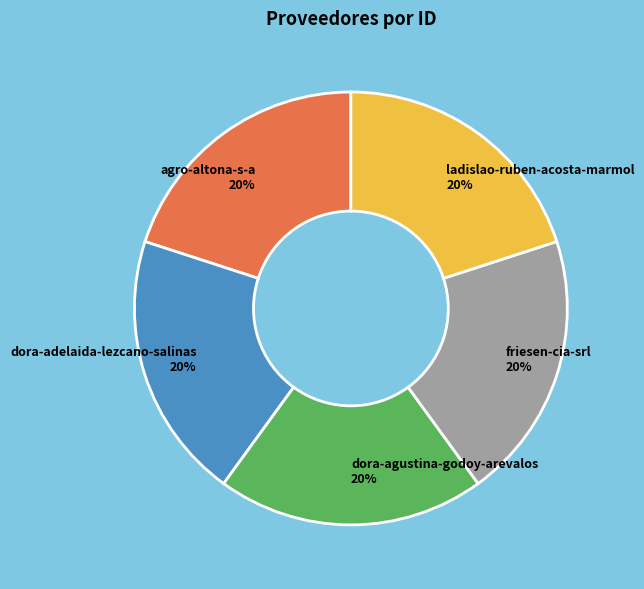

What is the ratio of the value at agro-altona-s-a to the value at dora-agustina-godoy-arevalos?

1.0